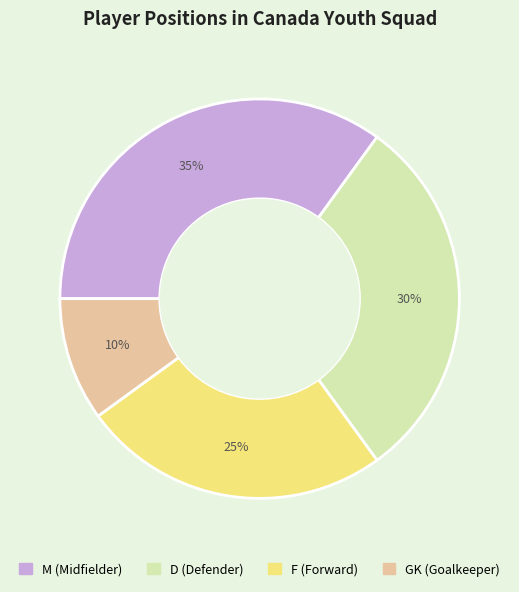

Combined, do M and GK account for over 50%?

No